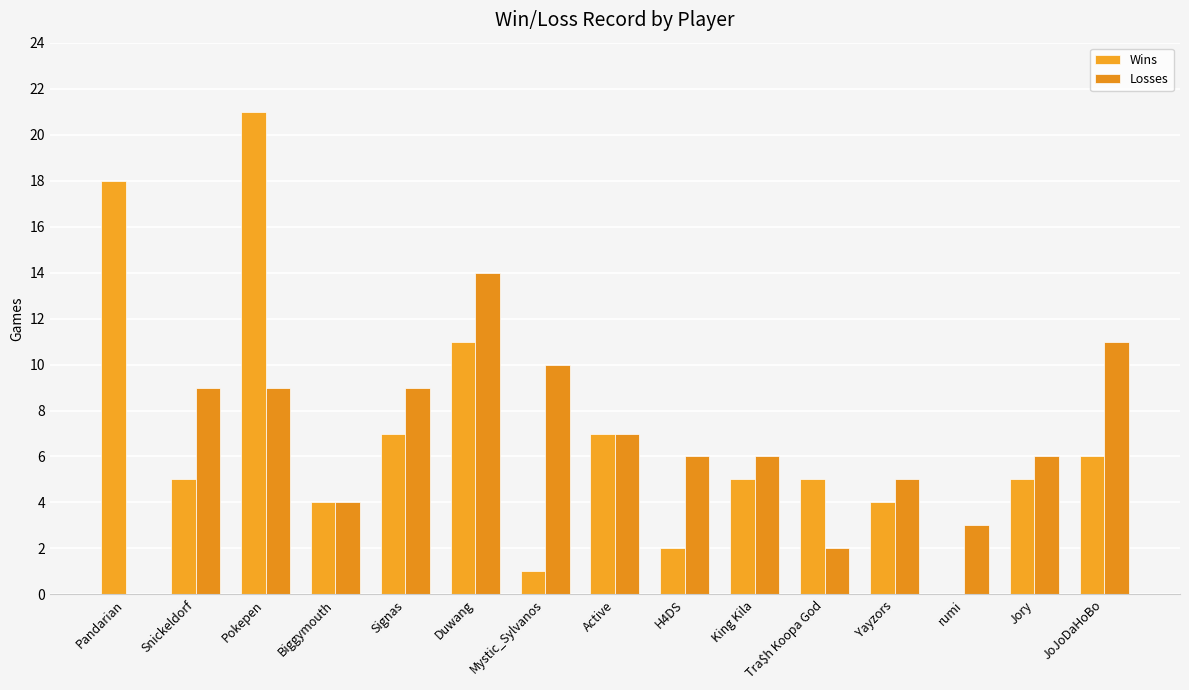

What position from the right is Pandarian?

15